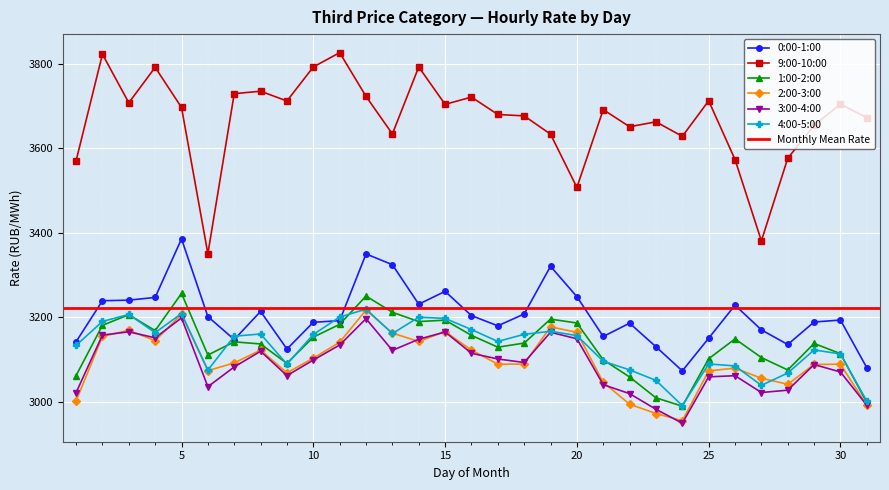

At 5, list the series in order from largest to smallest.

9:00-10:00, 0:00-1:00, 1:00-2:00, 4:00-5:00, 2:00-3:00, 3:00-4:00